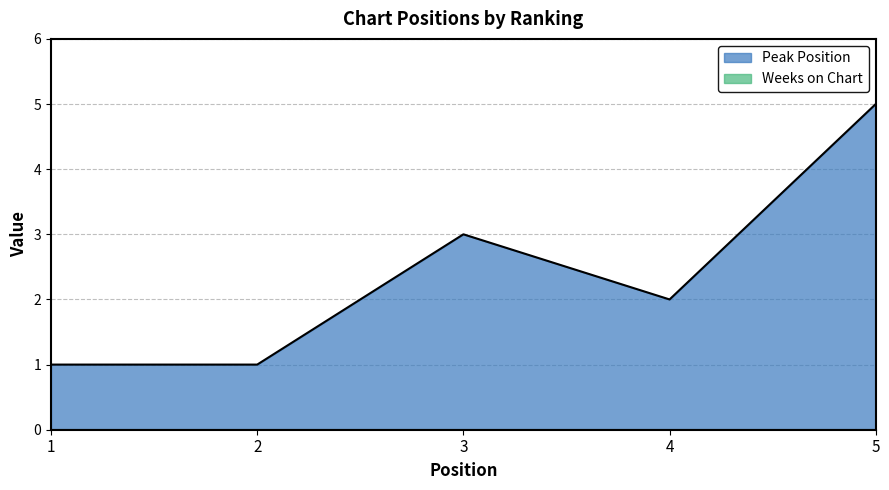

How many data points does each series have?

5